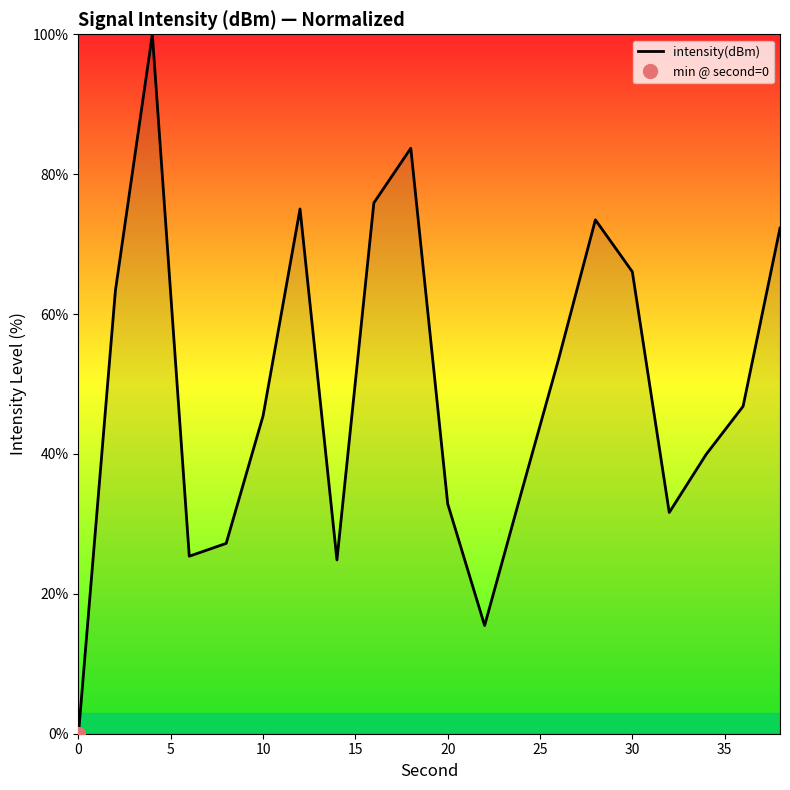

What is the maximum value for intensity(dBm)?

100.0